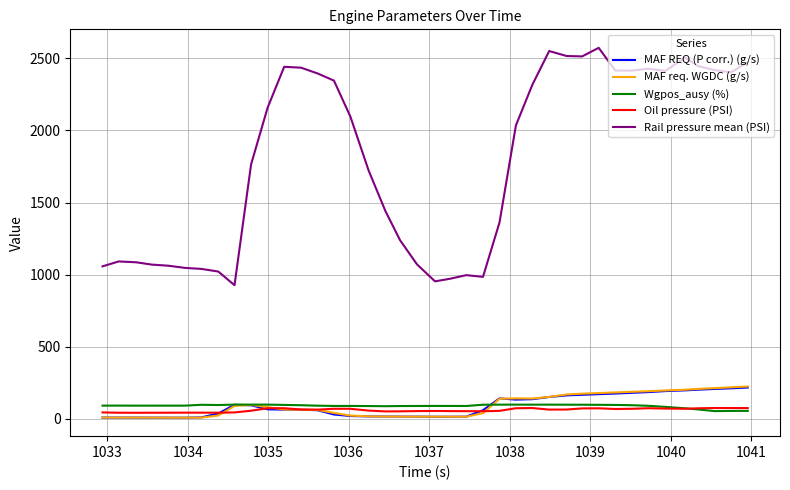

Does the chart display data point markers on the line(s)?

No